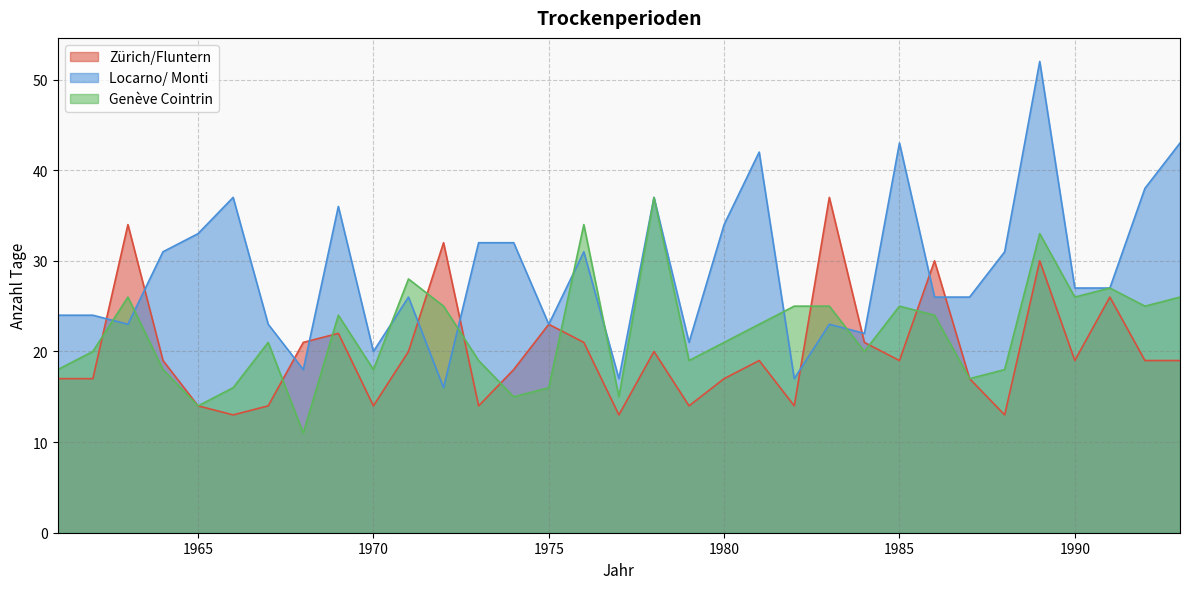

The value of Zürich/Fluntern at 1971 is 10. True or false?

False